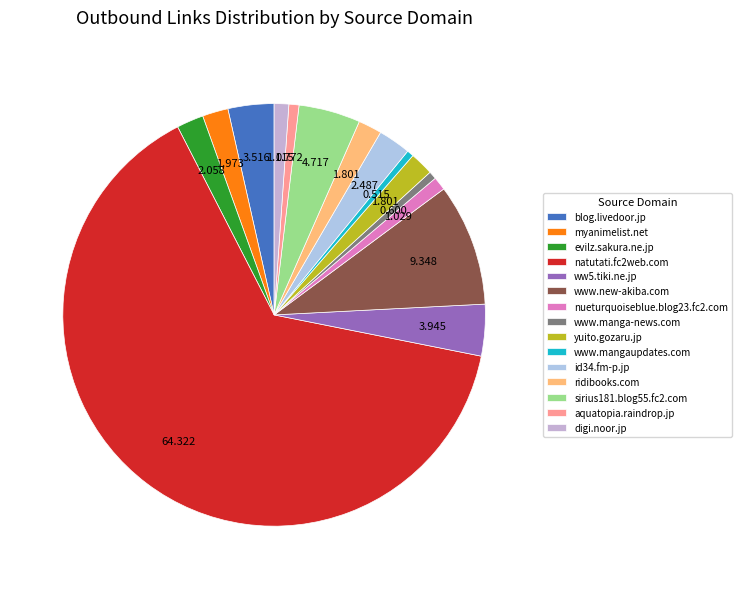

What percentage do evilz.sakura.ne.jp and nueturquoiseblue.blog23.fc2.com together represent?

3.1%